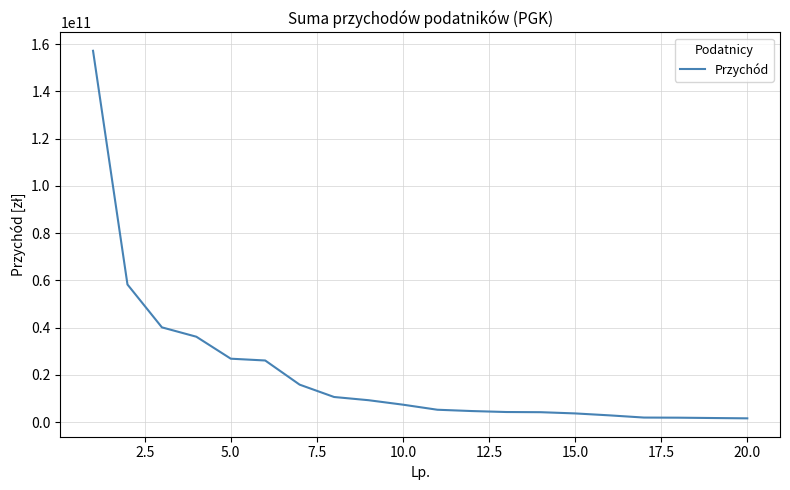

What is the difference between the maximum and minimum values?

155552096167.2